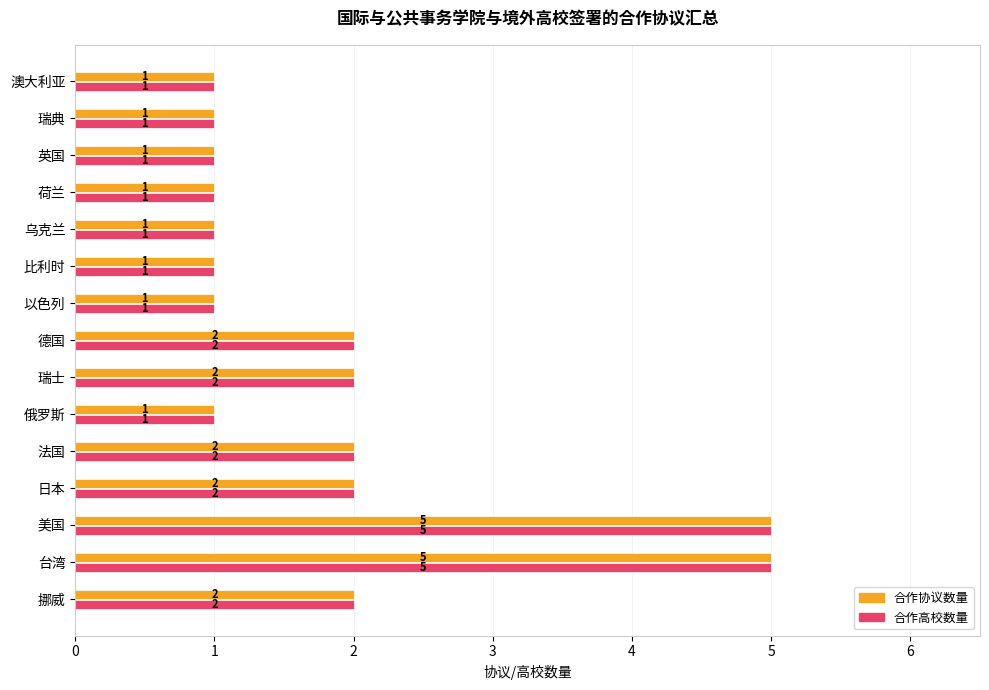

The 合作高校数量 series shows 2 at 以色列. True or false?

False